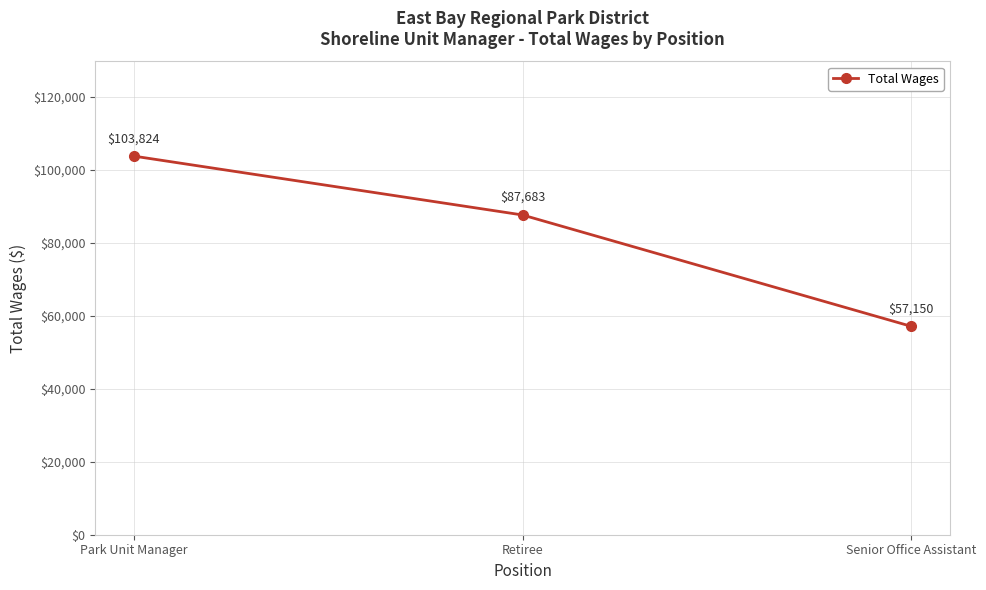

True or false: the data shows 20953 at Senior Office Assistant.

False